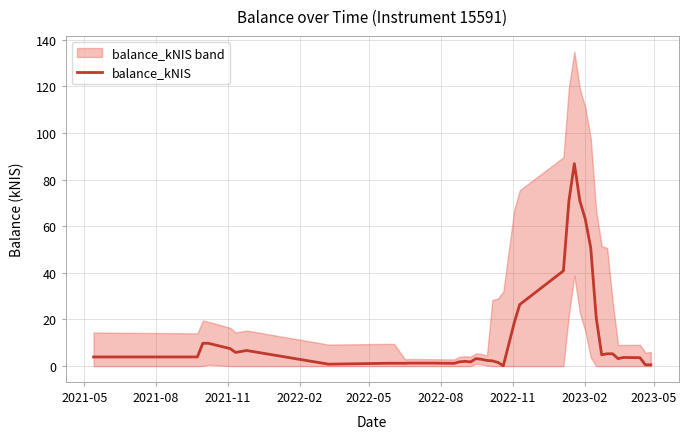

How many series are shown in this chart?

1